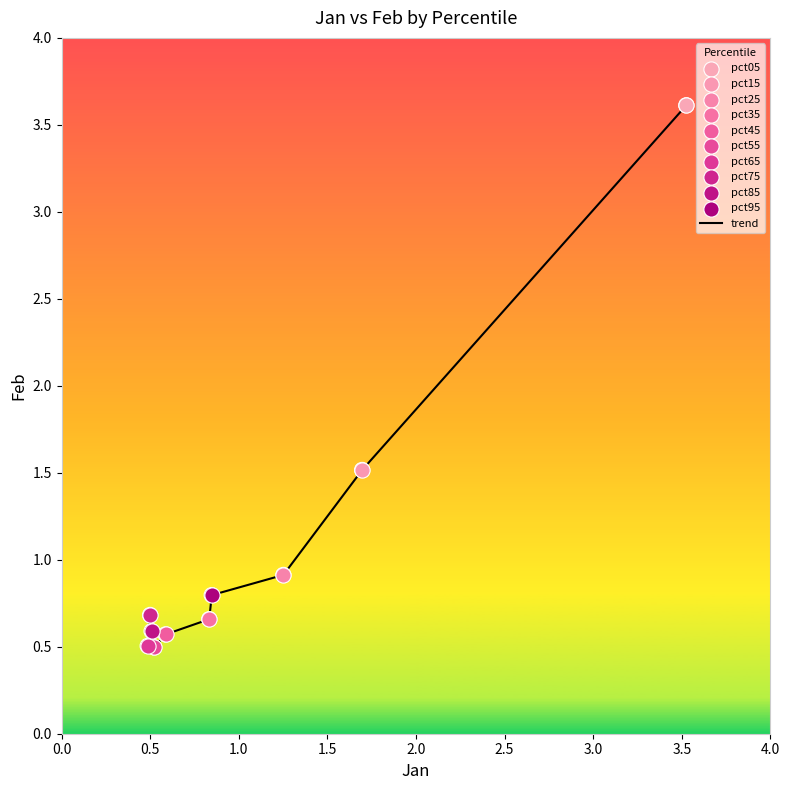

What is the minimum value shown in the chart?

0.5